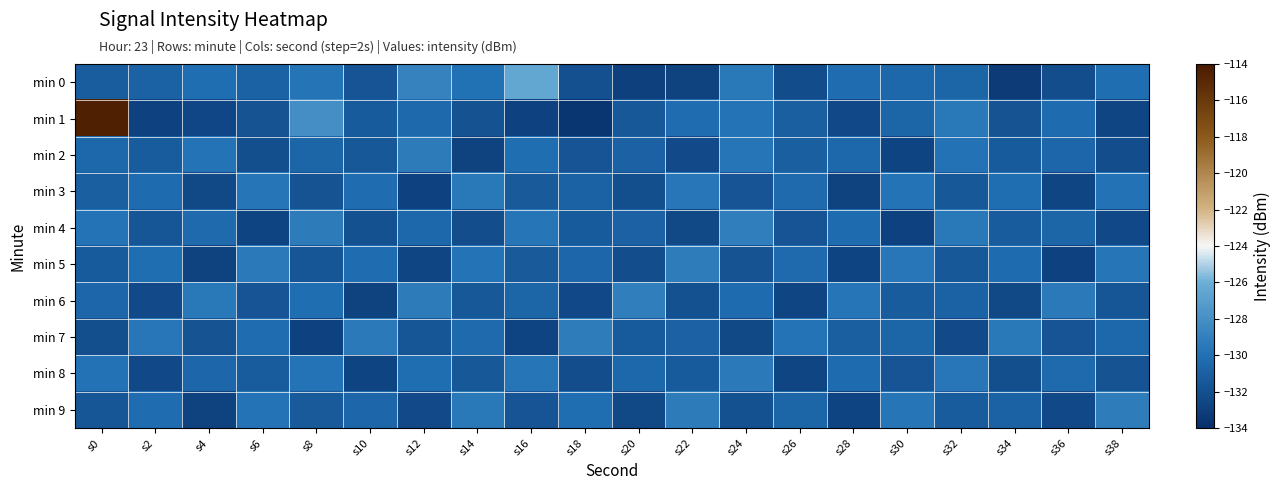

How many series are shown in this chart?

10